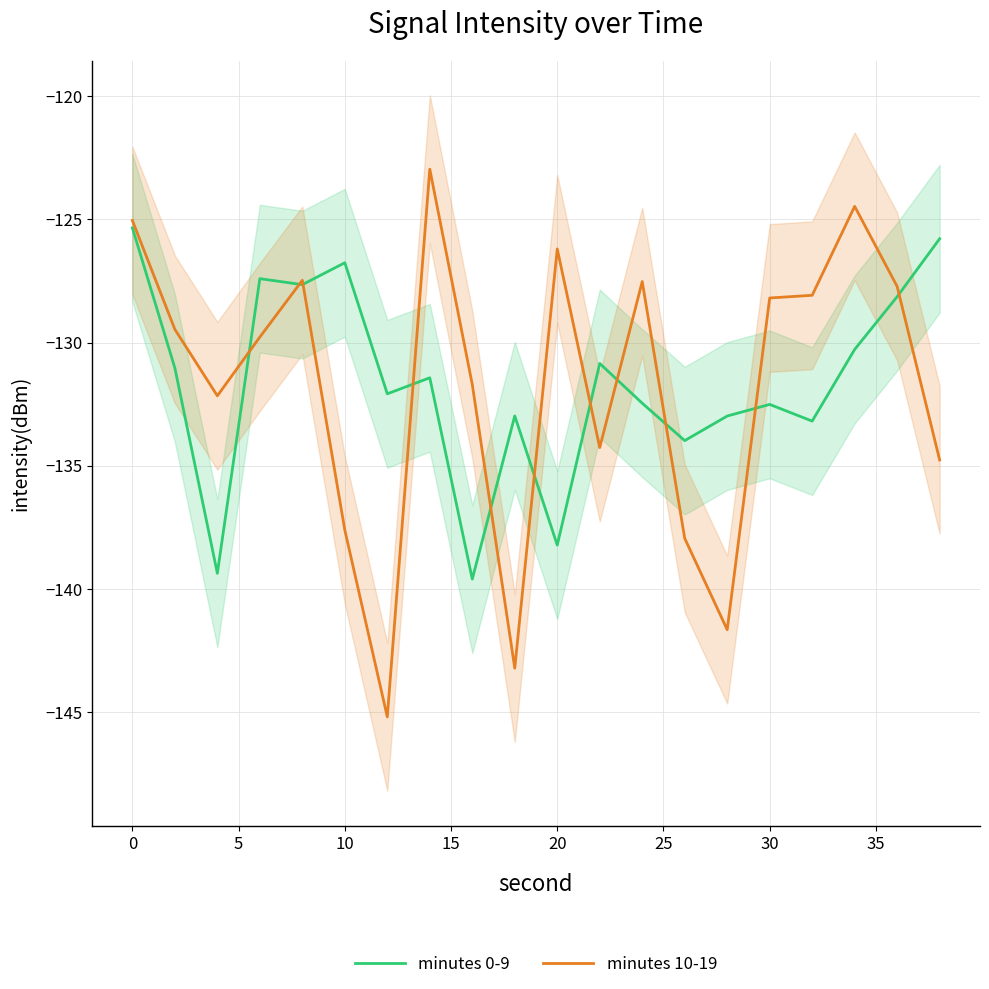

True or false: minutes 0-9 and minutes 10-19 cross at least once.

True